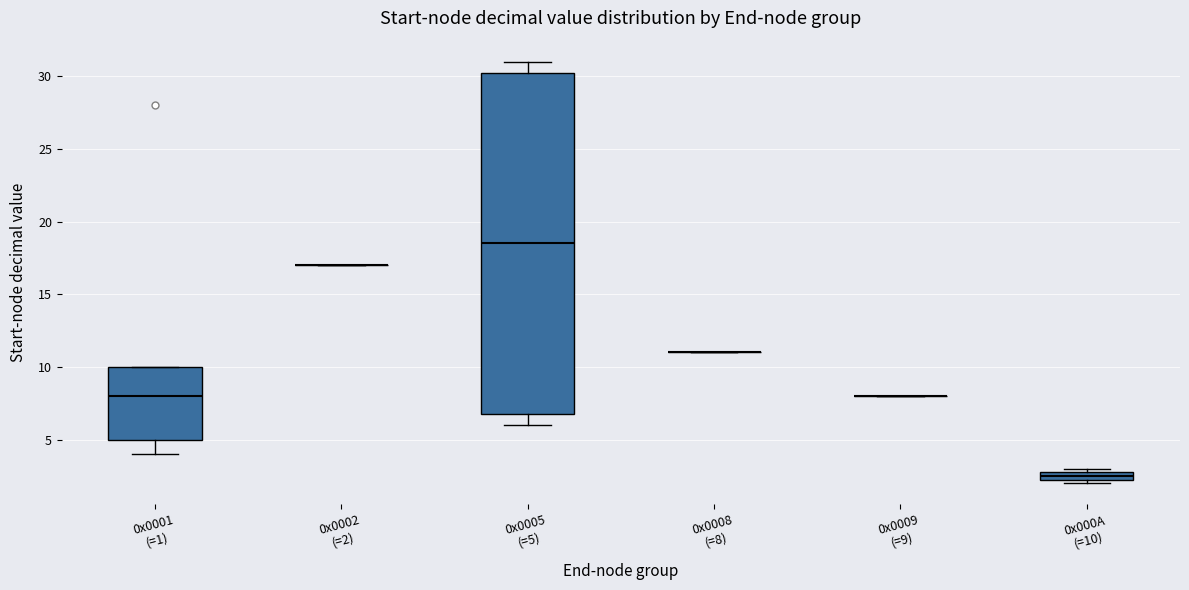

Which box is the tallest, from its lower edge to its upper edge?

0x0005 (=5)